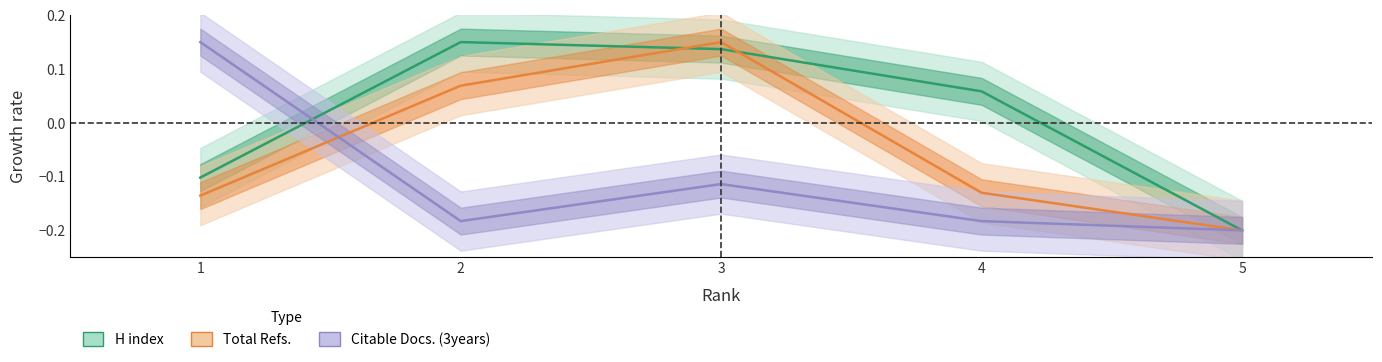

Count the H index values in the range 0 to 1.

3